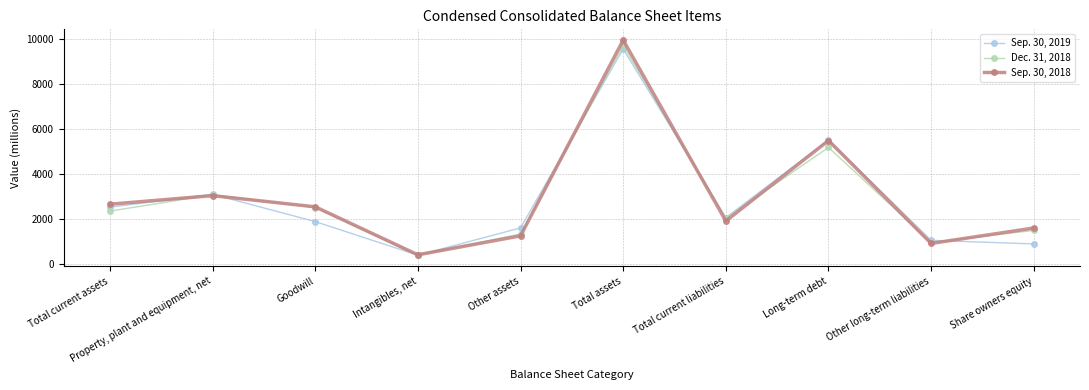

Reading left to right, extract all data points from this chart.

Sep. 30, 2019: 2534	3104	1893	404	1613	9548	2070	5512	1063	903
Dec. 31, 2018: 2357	3085	2513	400	1344	9699	2047	5181	969	1502
Sep. 30, 2018: 2664	3044	2549	422	1261	9940	1919	5487	925	1609